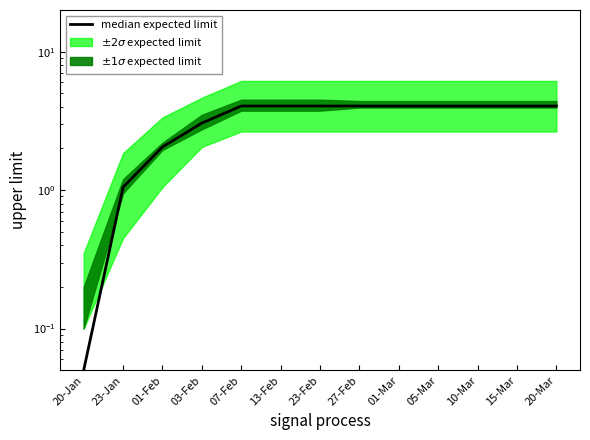

The value at 05-Mar is 4.0. True or false?

True